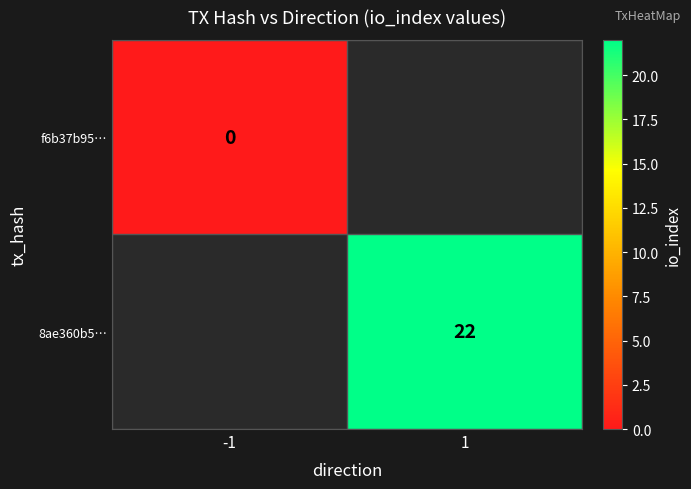

The value of 8ae360b5… at 1 is 22. True or false?

True